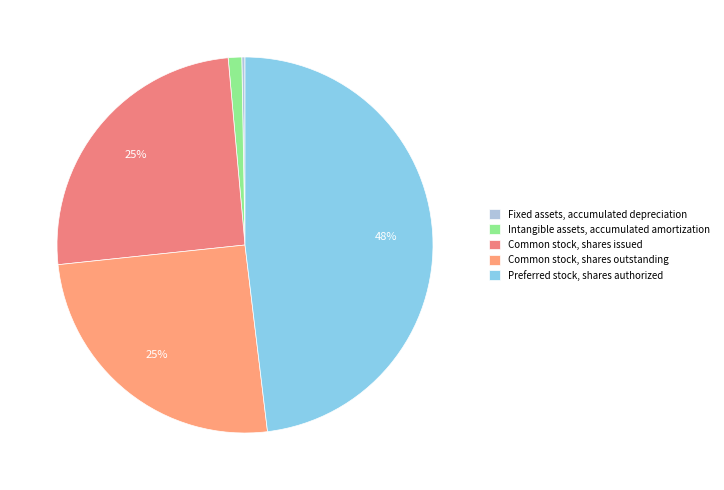

Does Common stock, shares outstanding represent more than half of the total?

No